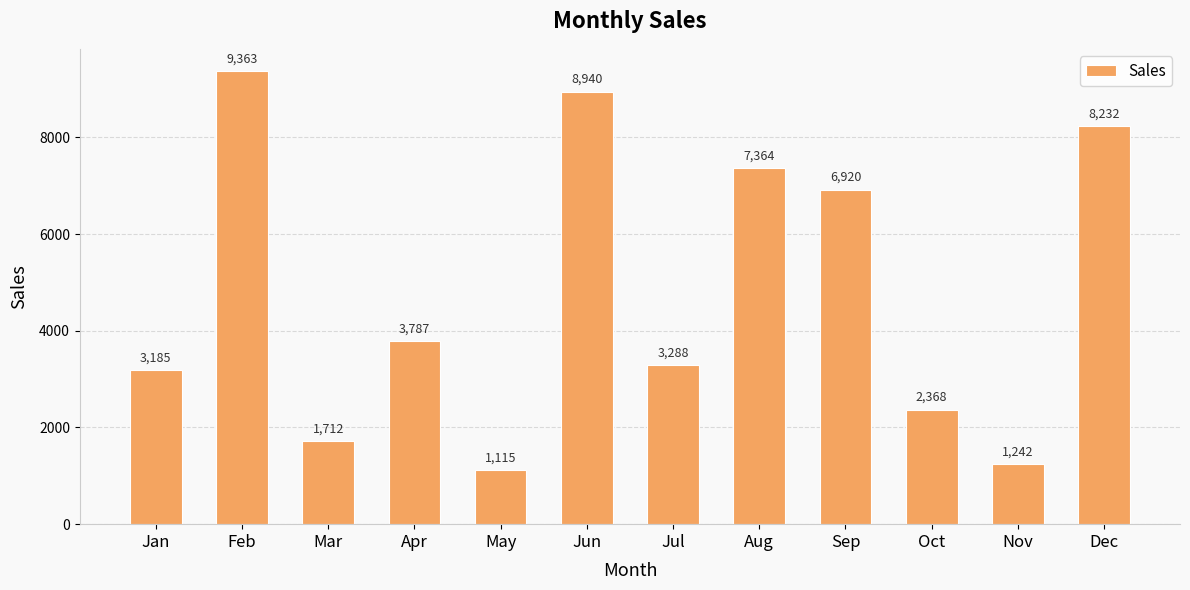

At which label does the data first exceed 3787?

Feb